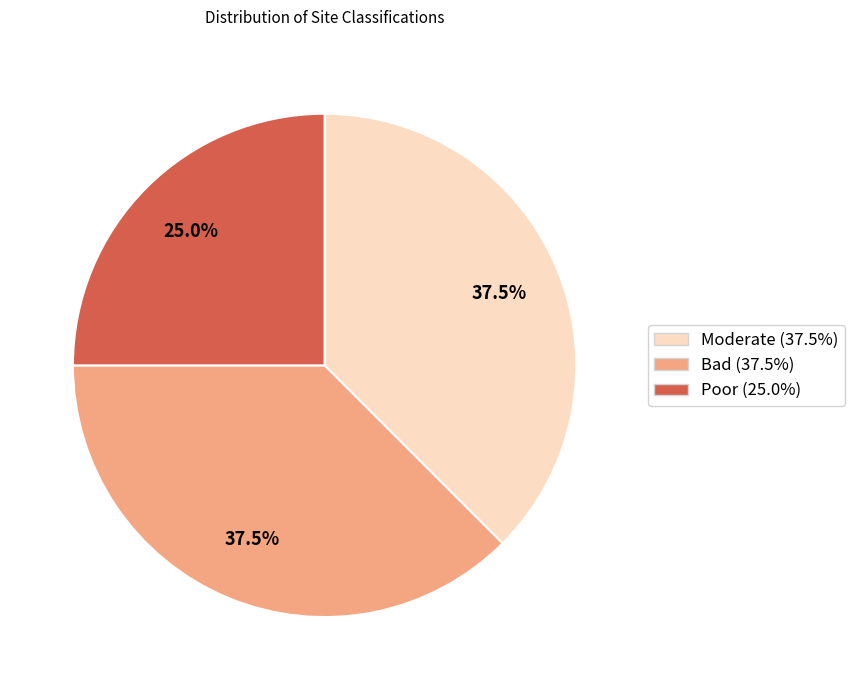

To the nearest percent, what is the average slice percentage?

33%